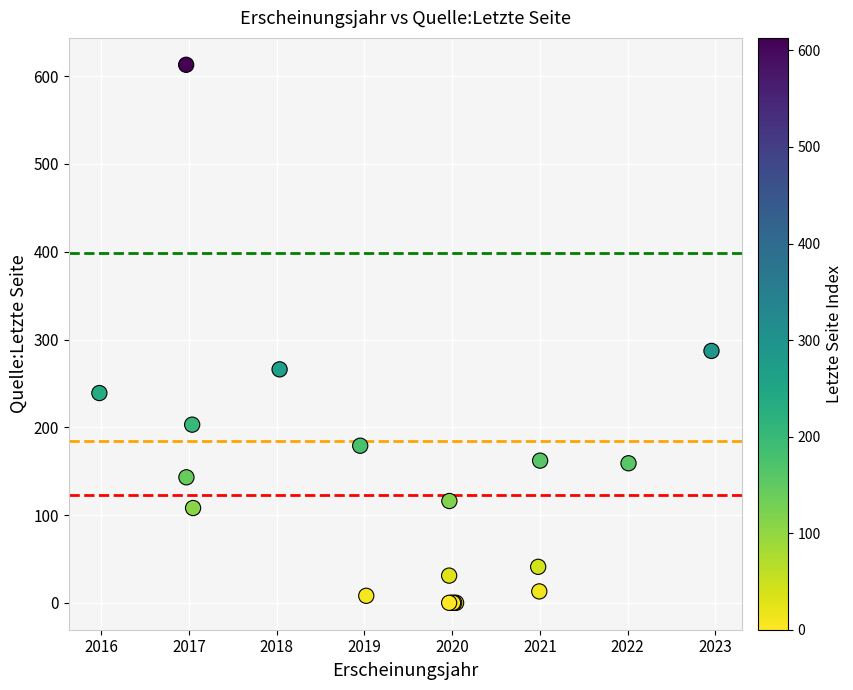

What Y value in the scatter plot is closest to 306?

287